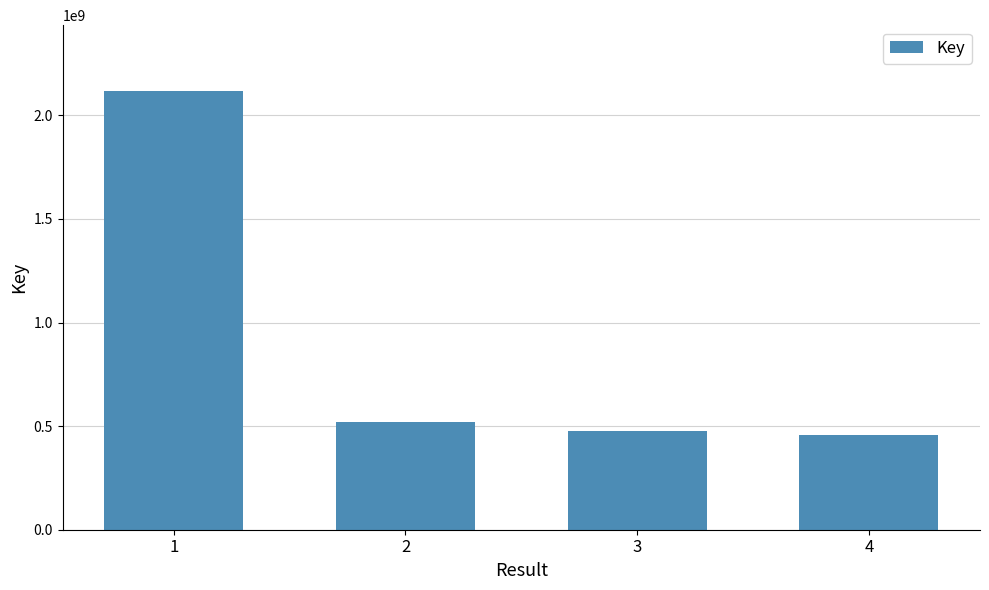

Reading left to right, extract all data points from this chart.

2117395028	521943693	476671886	457133258